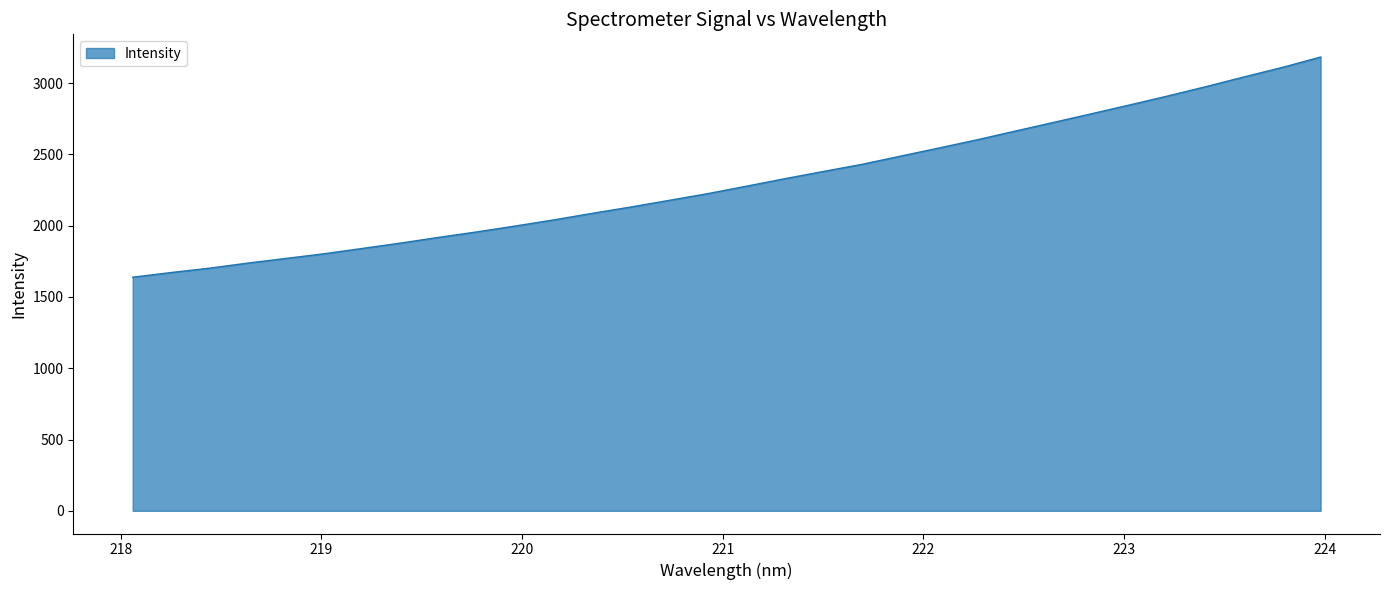

What is the maximum value shown in the chart?

3182.9